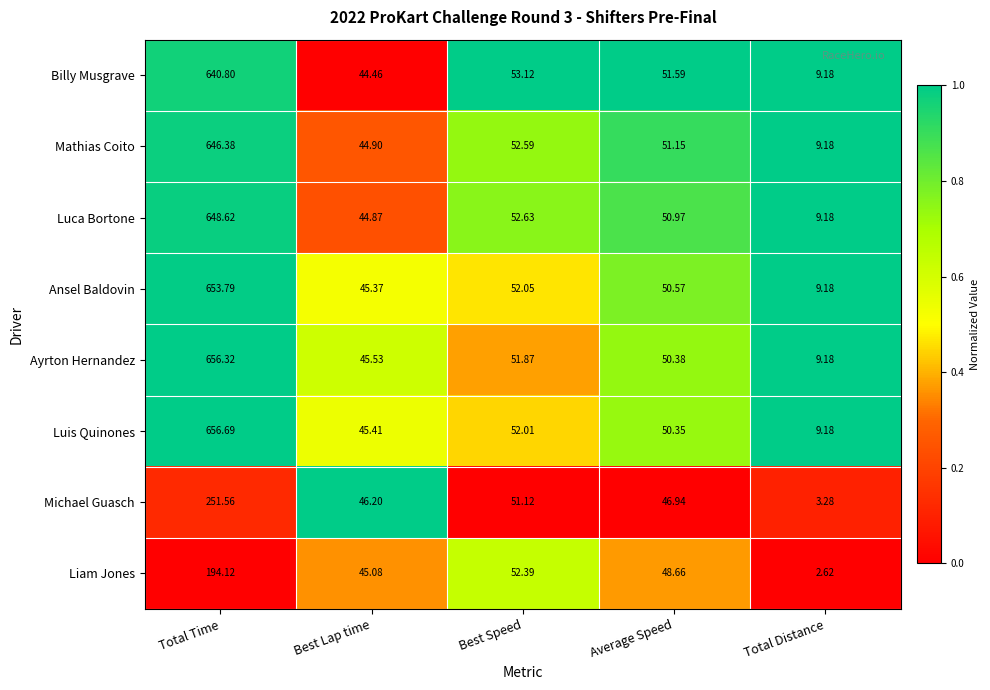

Which series has the largest total across all categories?

Luis Quinones